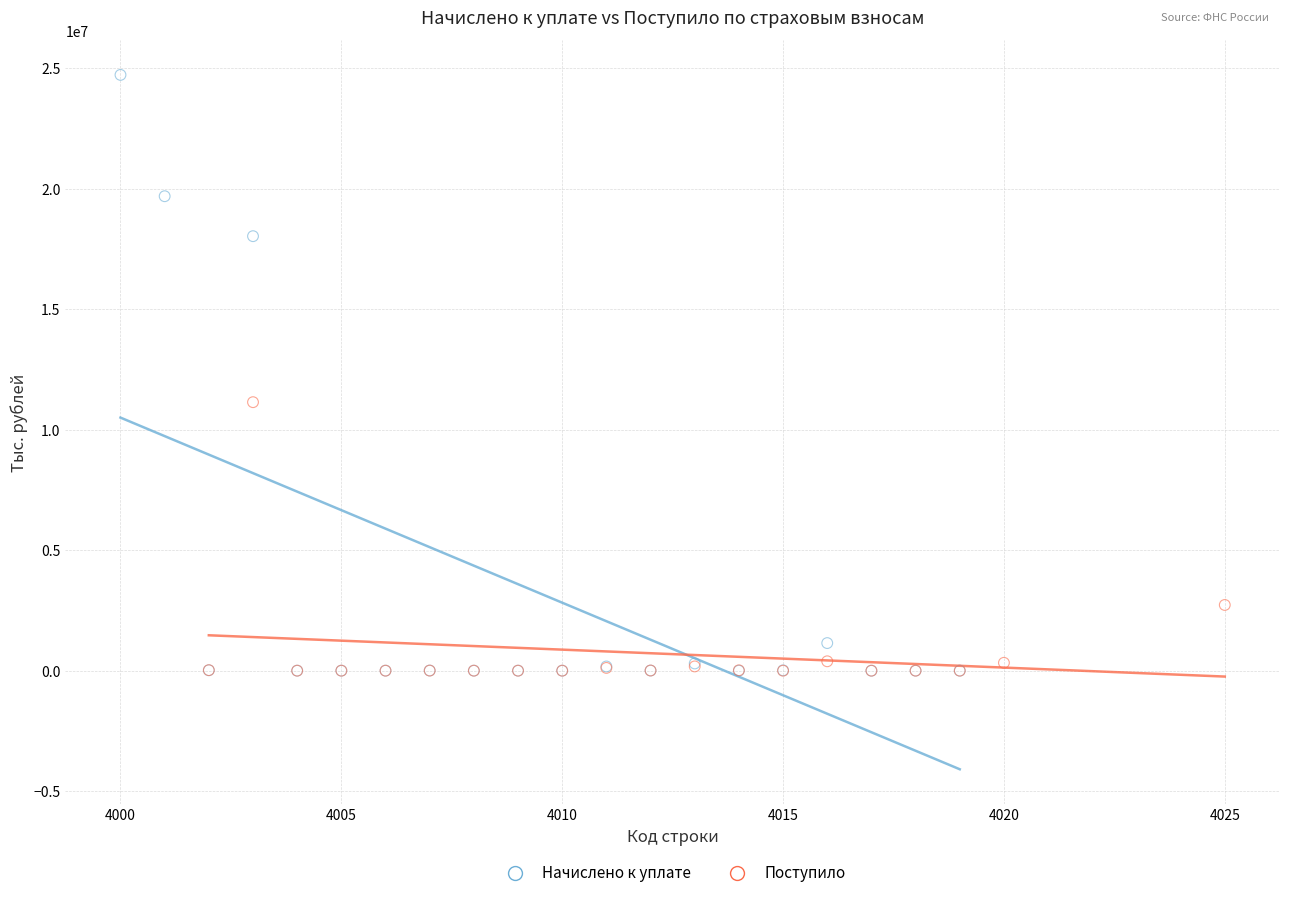

Which series has the widest spread of Y values?

Начислено к уплате